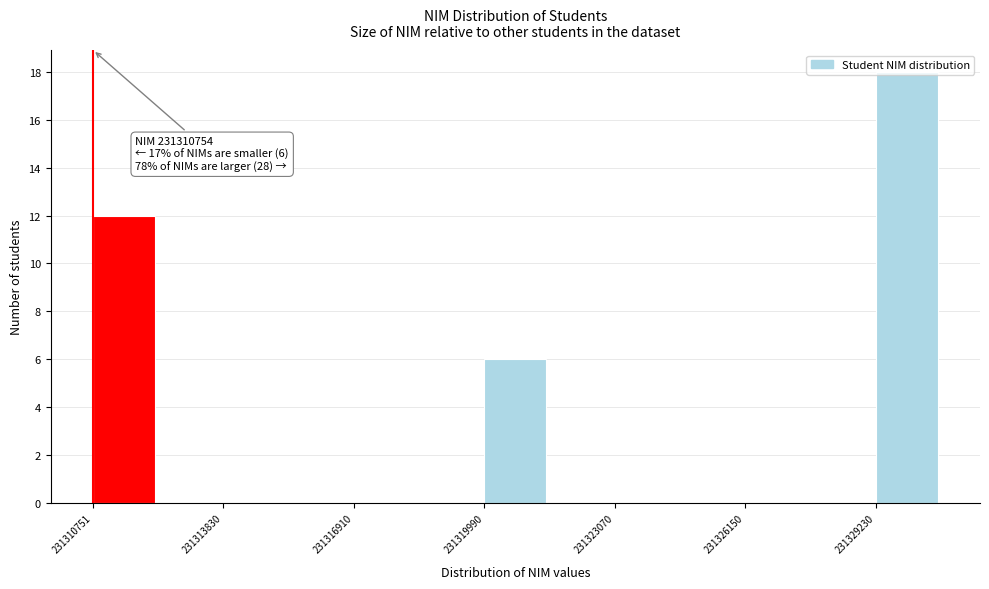

Read against the x-axis, roughly where is the centre of the tallest bar?

231330000